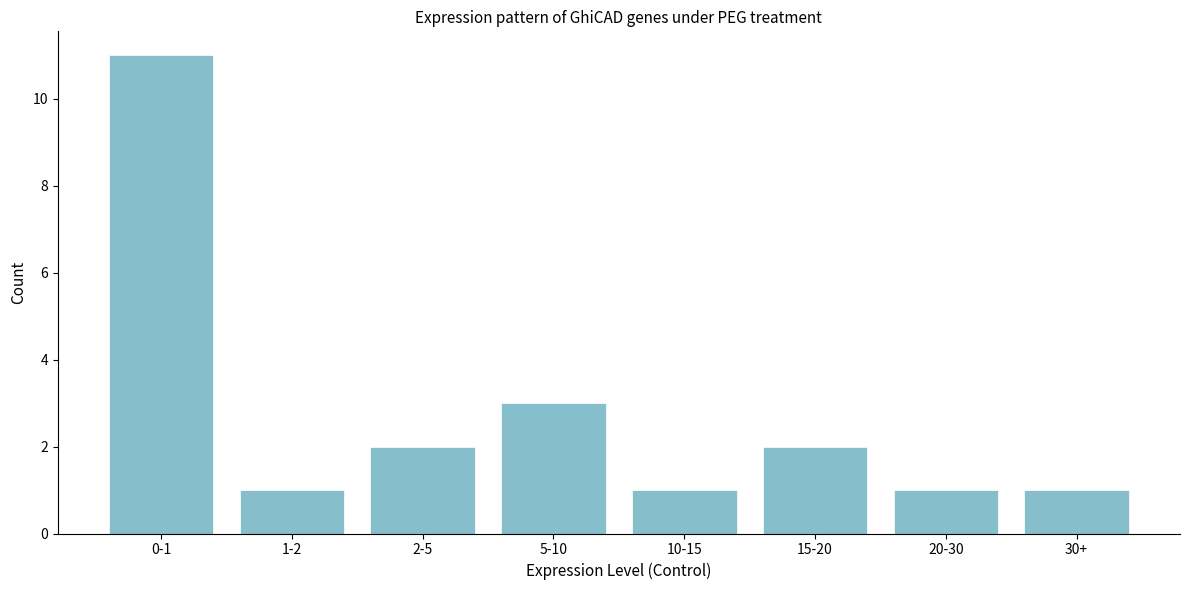

Reading left to right, extract all data points from this chart.

0-1=11	1-2=1	2-5=2	5-10=3	10-15=1	15-20=2	20-30=1	30+=1